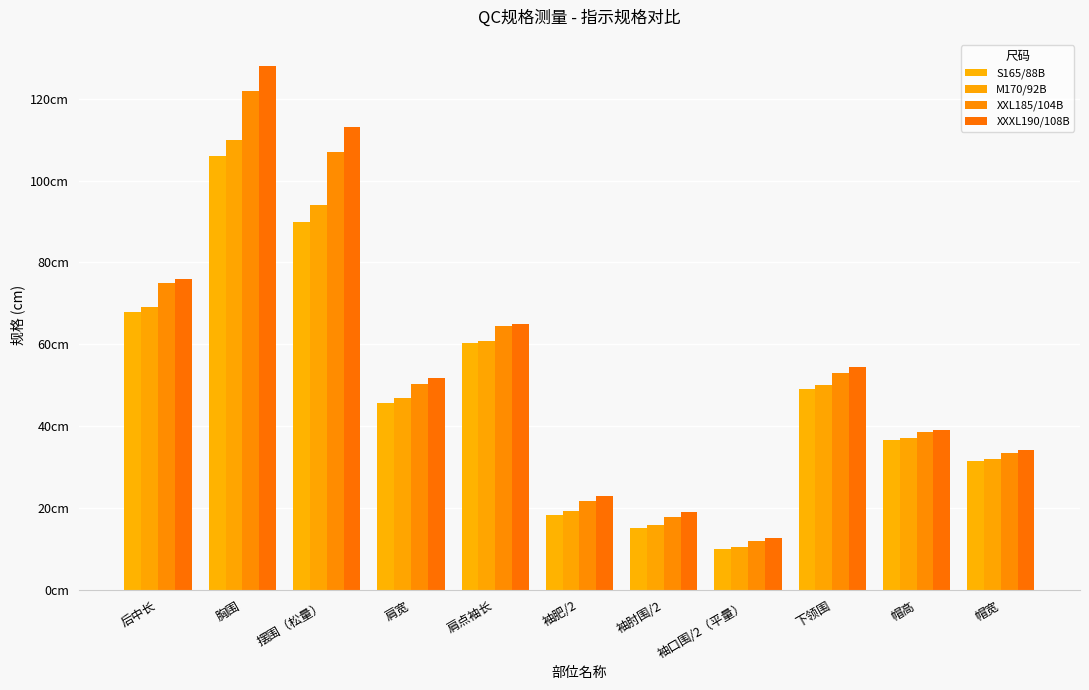

Between 后中长 and 帽宽, which series saw the biggest shift?

XXXL190/108B